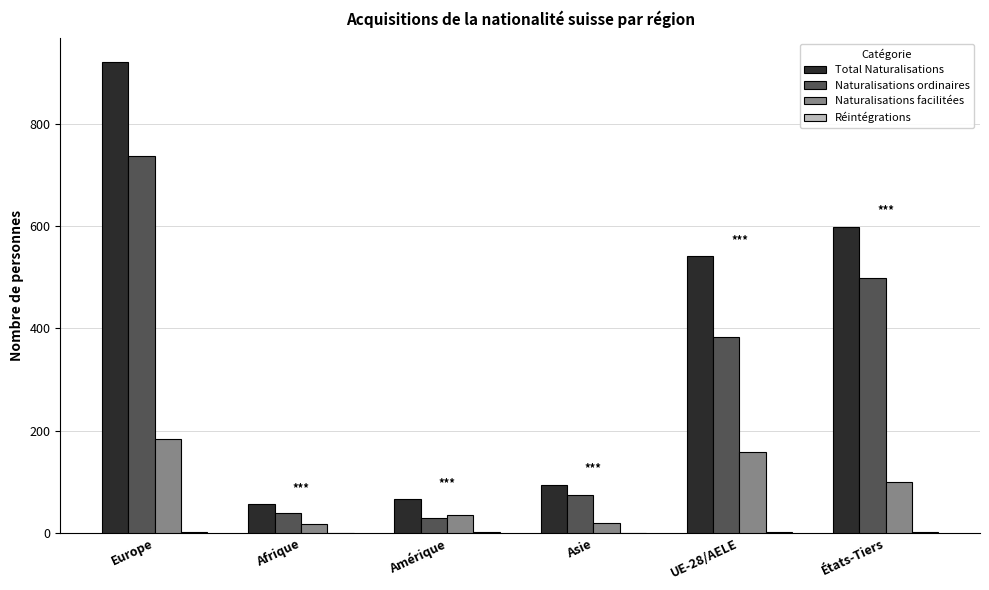

The value of Naturalisations facilitées at Asie is 20. True or false?

True